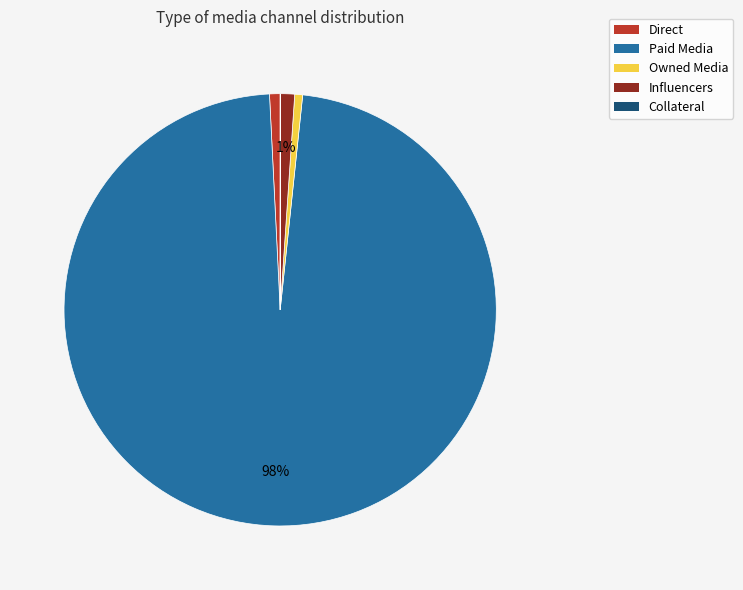

True or false: Paid Media accounts for 92% of the total.

False